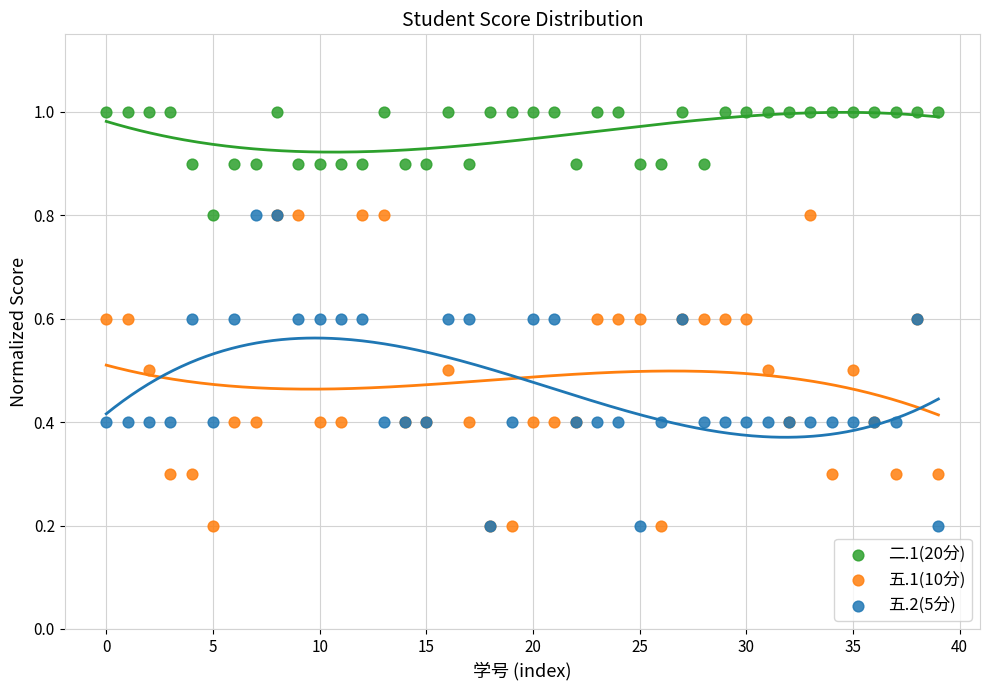

Which series contains the highest Y value?

二.1(20分)